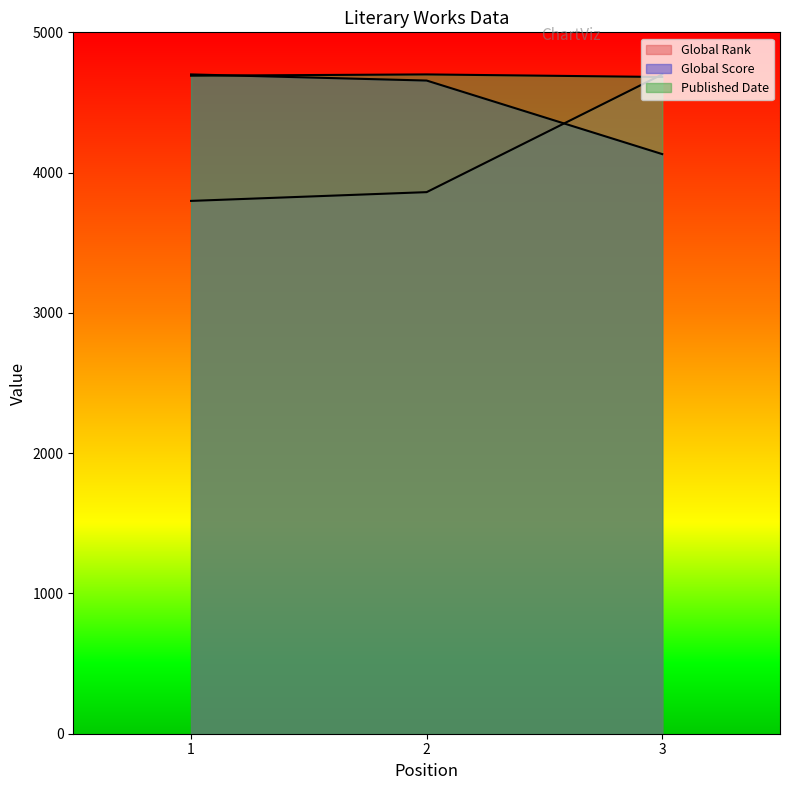

How many data points in Global Score are less than 4656?

1